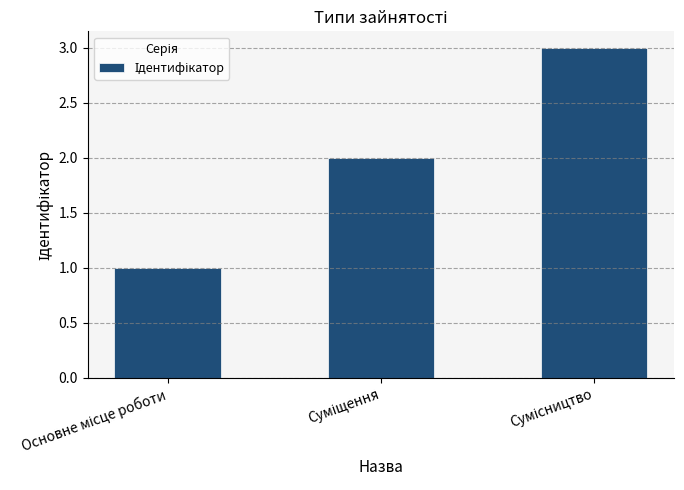

What is the greatest value displayed?

3